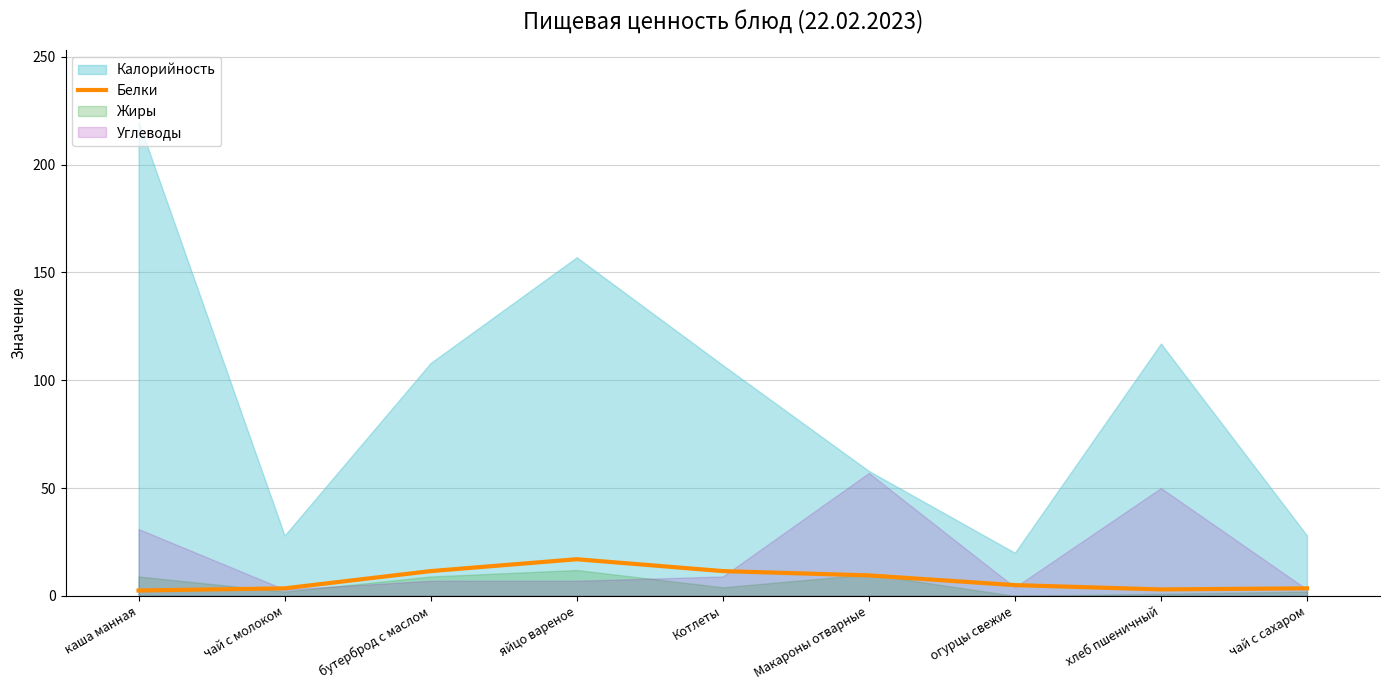

What is the maximum value for Белки?

17.0